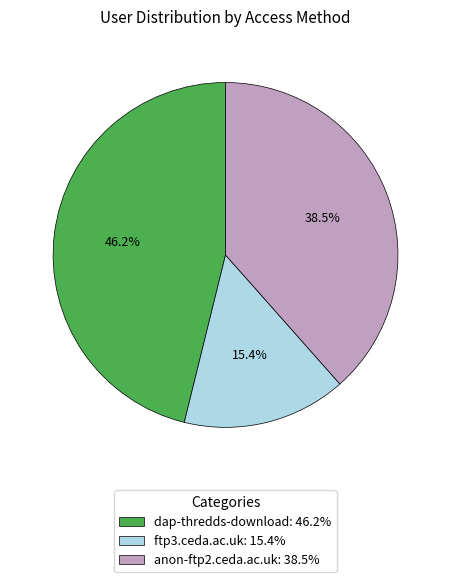

Between dap-thredds-download: 46.2% and anon-ftp2.ceda.ac.uk: 38.5%, which is larger?

dap-thredds-download: 46.2%